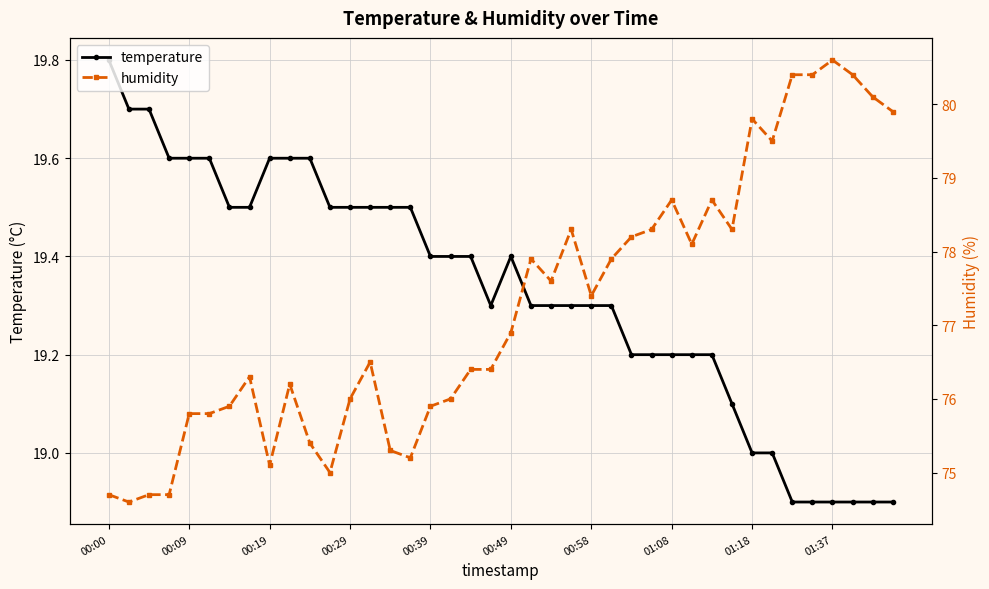

What are all the series names shown in the legend?

temperature, humidity